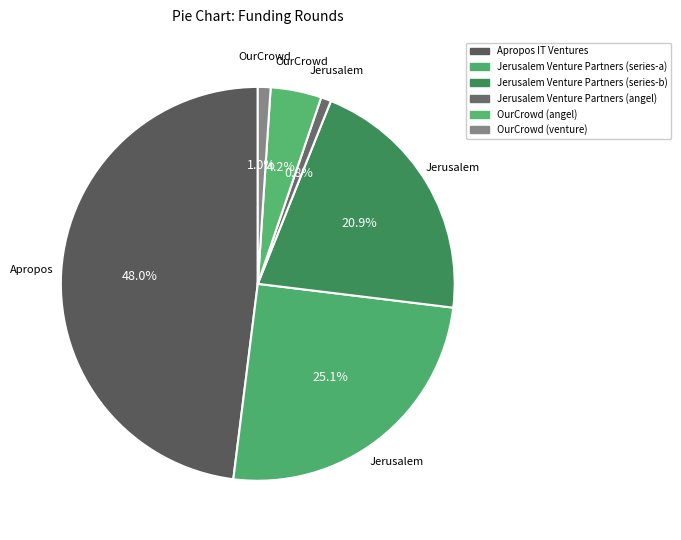

True or false: OurCrowd (venture) accounts for 11% of the total.

False